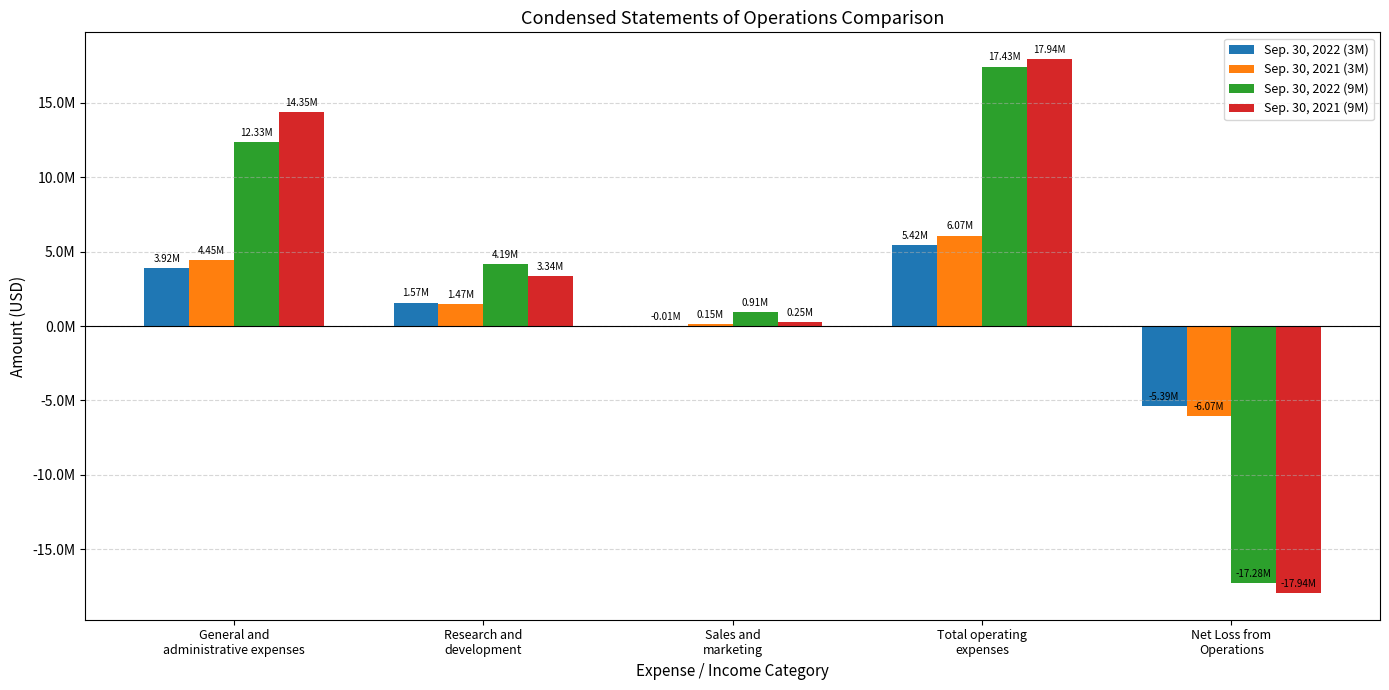

Is it true that Sep. 30, 2021 (9M) equals 4373799 at General and
administrative expenses?

False